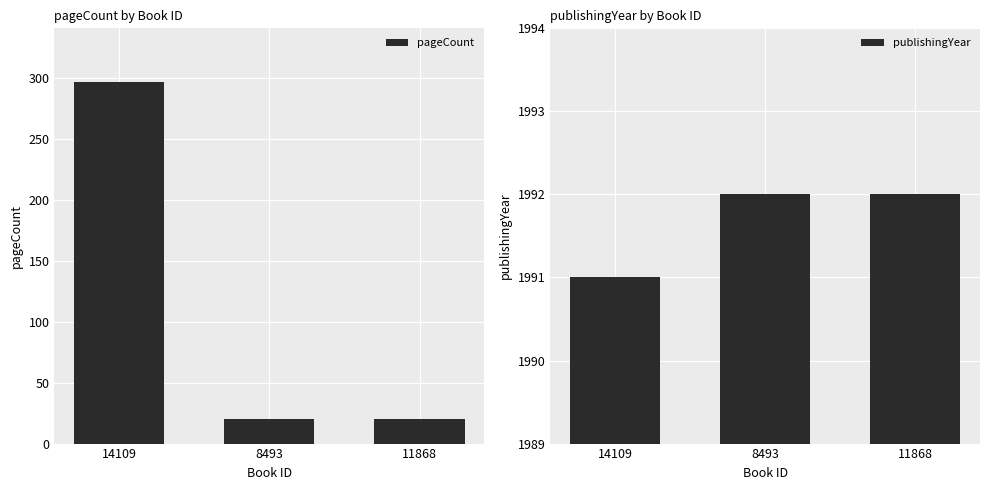

Count the pageCount values in the range 20 to 296.

3